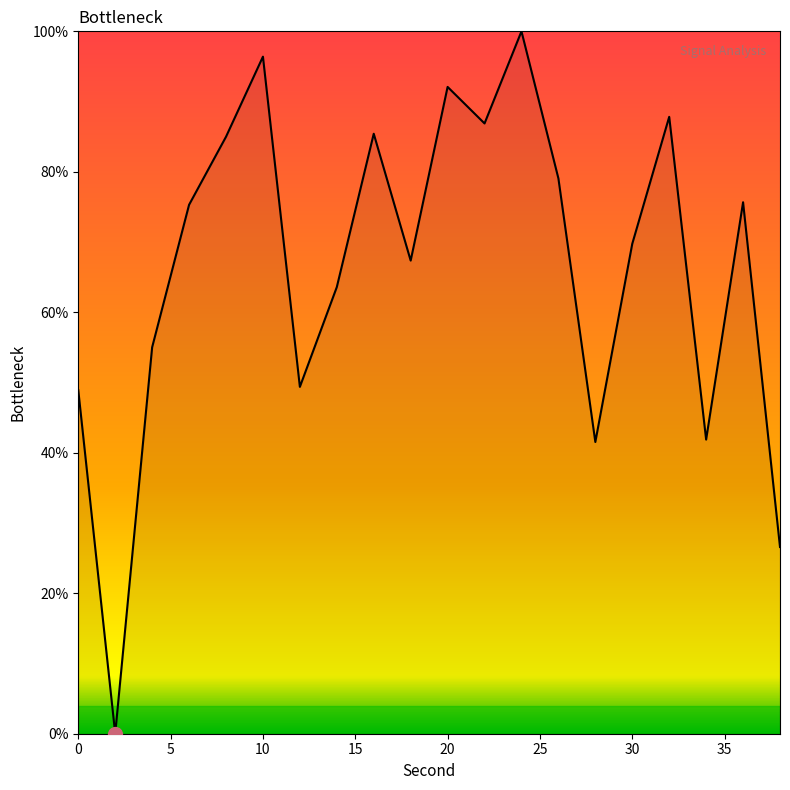

What is the difference between the maximum and minimum values?

100.0